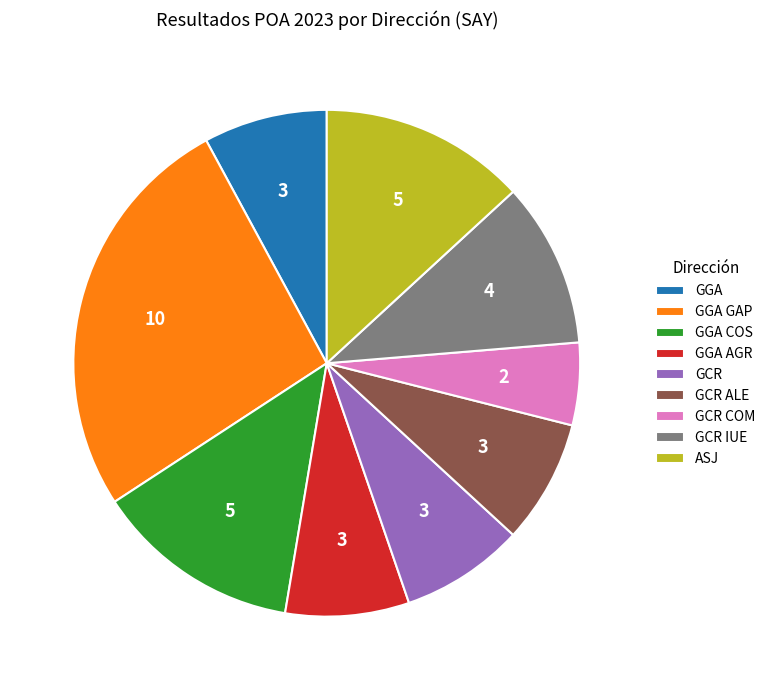

Between GCR COM and GGA GAP, which is larger?

GGA GAP